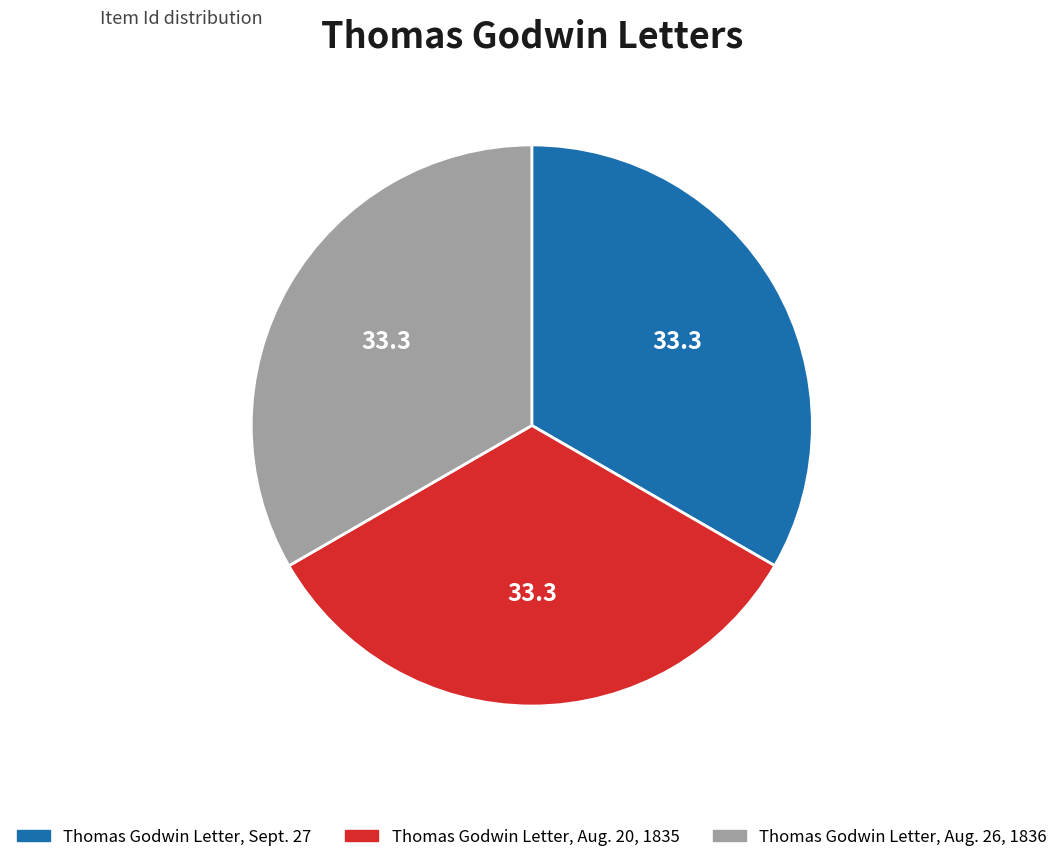

Combined, do Thomas Godwin Letter, Aug. 20, 1835 and Thomas Godwin Letter, Aug. 26, 1836 account for over 50%?

Yes